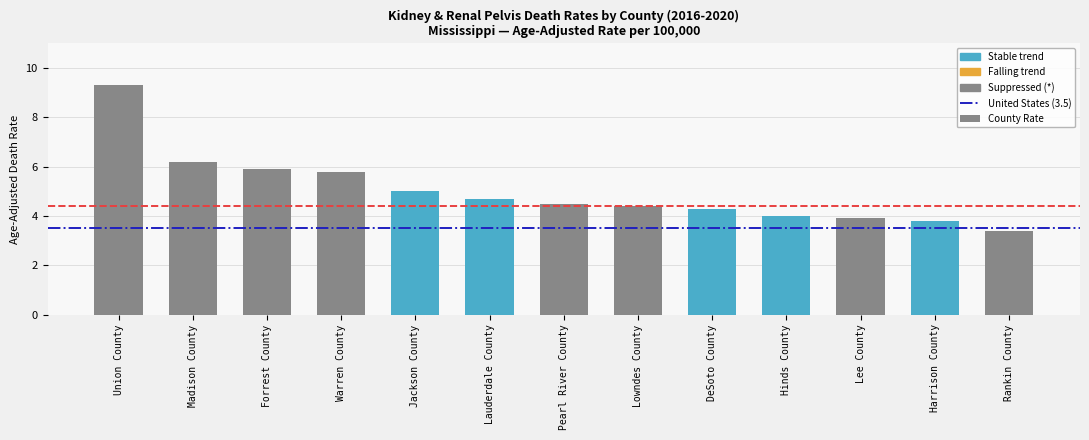

How many series are shown in this chart?

1